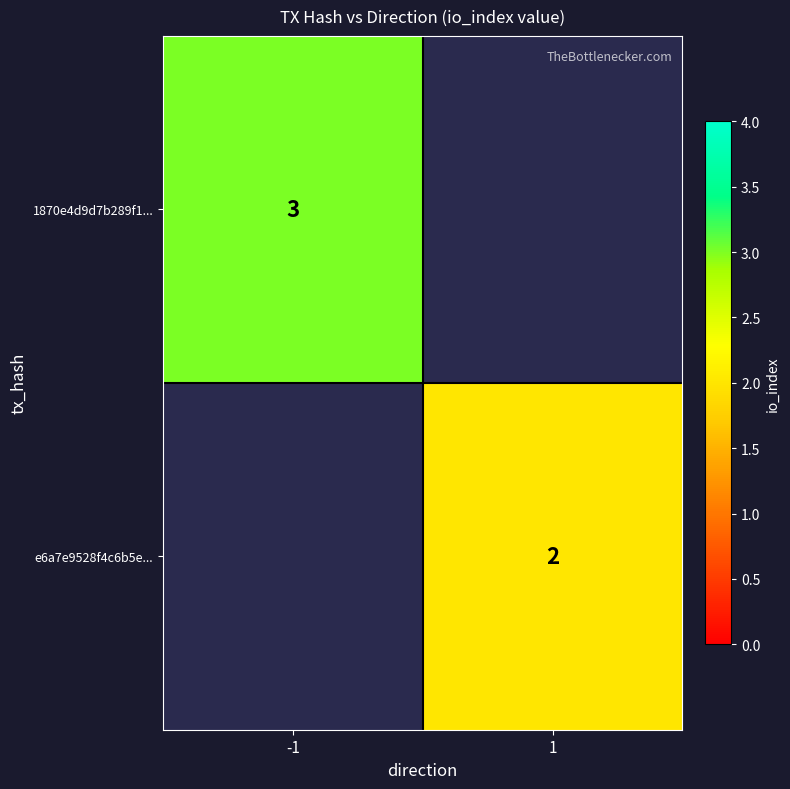

What is the greatest value displayed?

3.0